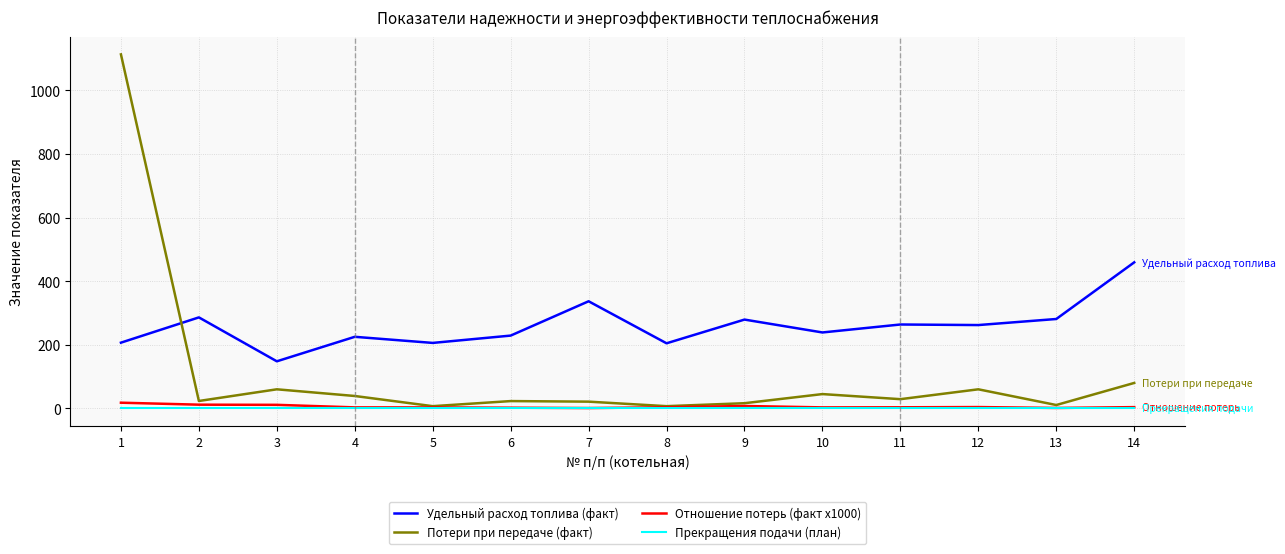

At how many categories does at least one series exceed 142?

14